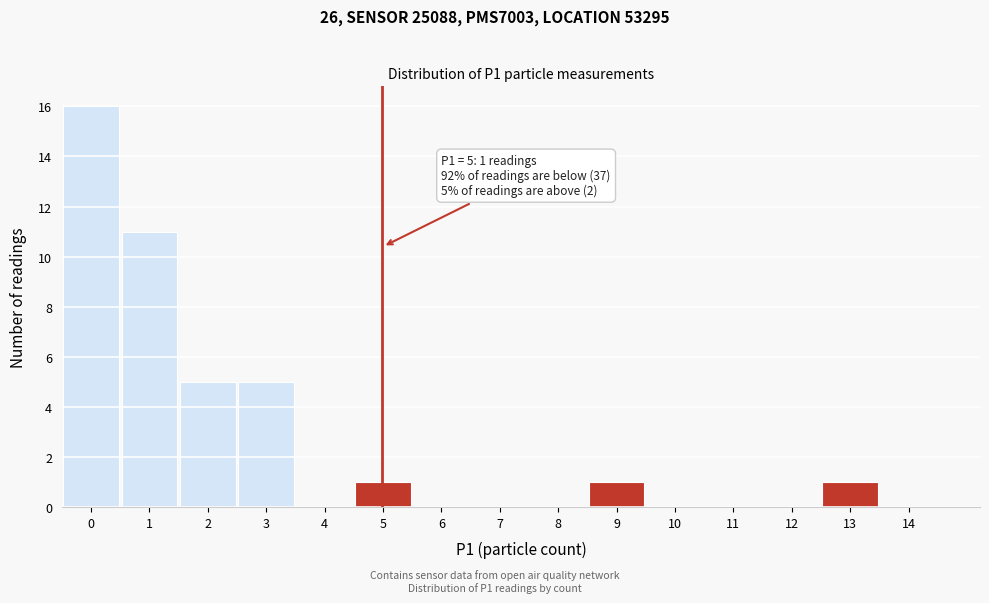

Reading right to left, list all the values displayed in this chart.

14=0	13=1	12=0	11=0	10=0	9=1	8=0	7=0	6=0	5=1	4=0	3=5	2=5	1=11	0=16